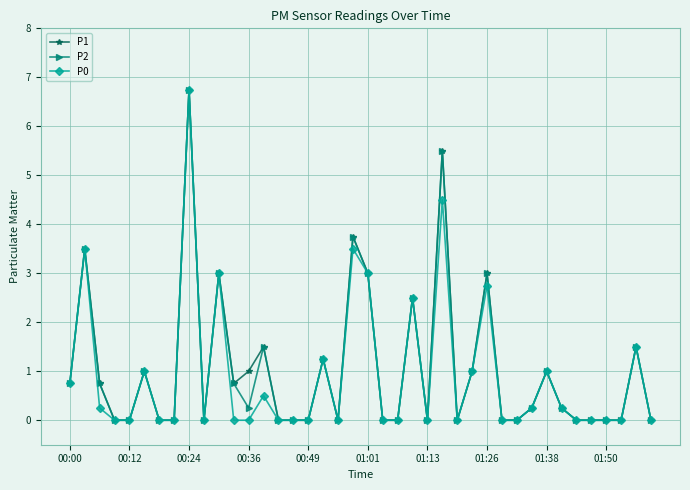

What is the greatest value displayed?

6.8